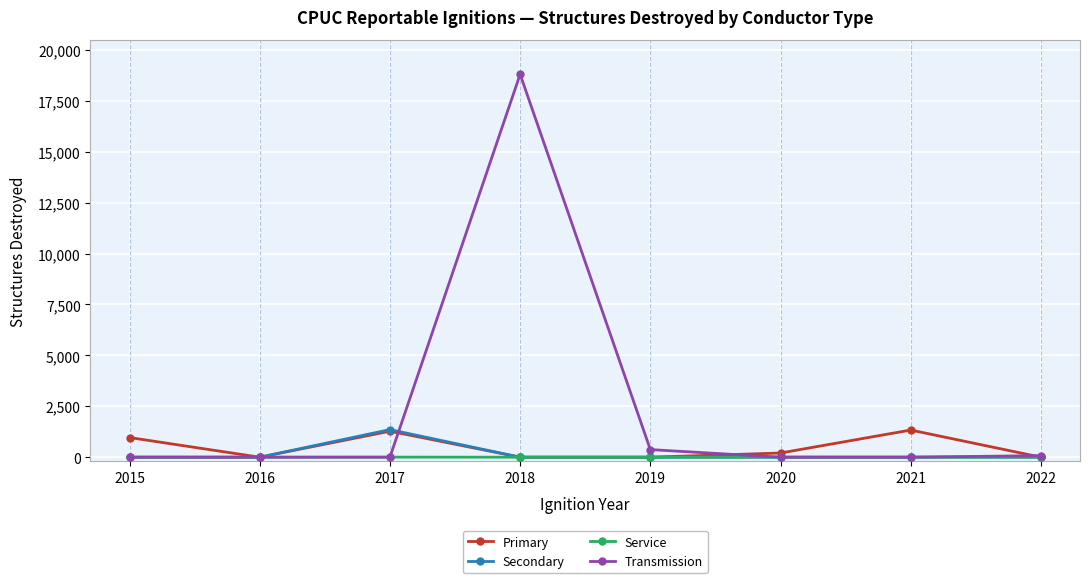

Which series changed the most between 2018 and 2019?

Transmission